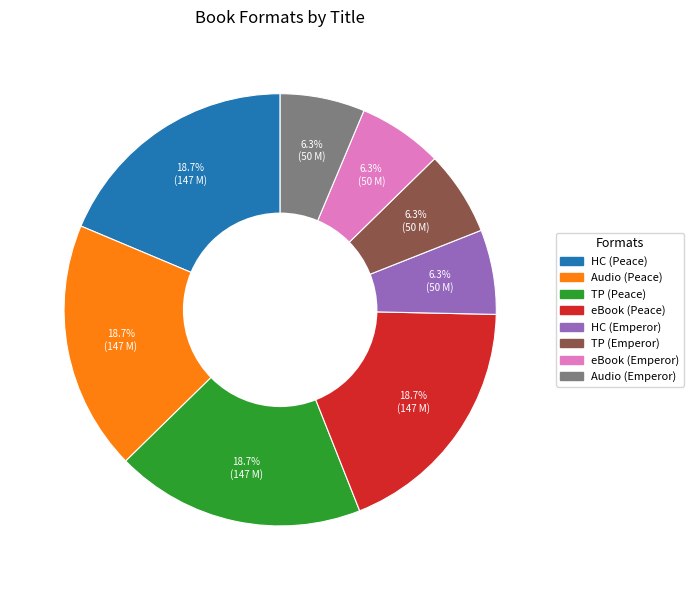

Does any single category account for the majority?

No